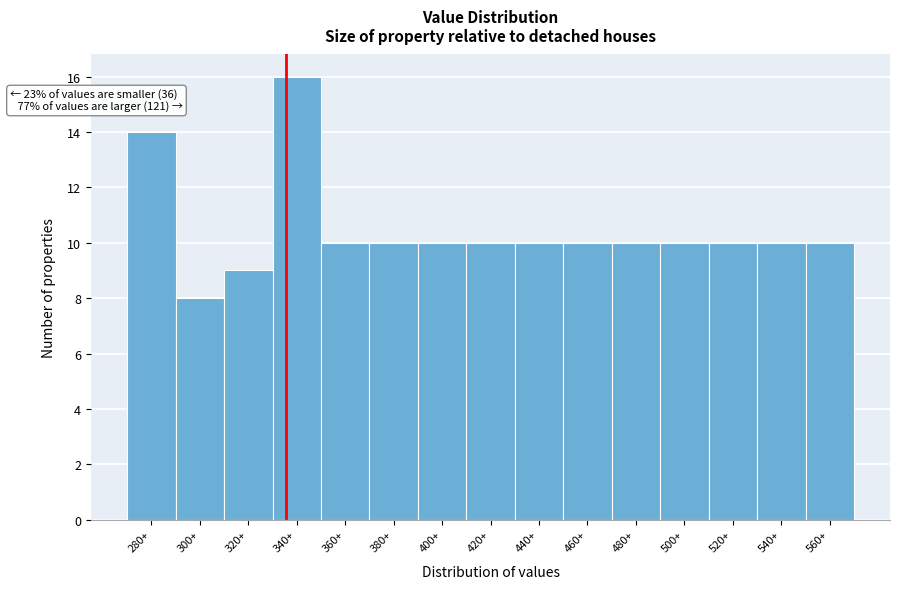

Reading left to right, list all the values displayed in this chart.

280+=14	300+=8	320+=9	340+=16	360+=10	380+=10	400+=10	420+=10	440+=10	460+=10	480+=10	500+=10	520+=10	540+=10	560+=10